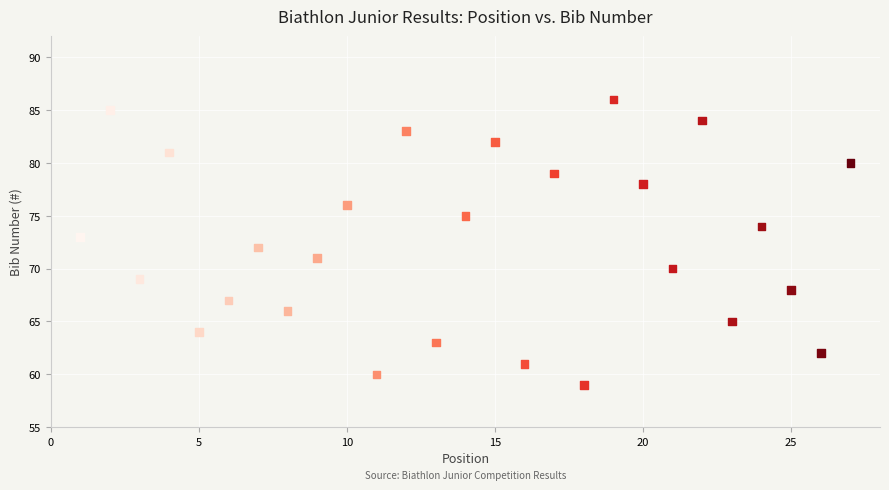

What is the range of Y values (max minus min)?

27